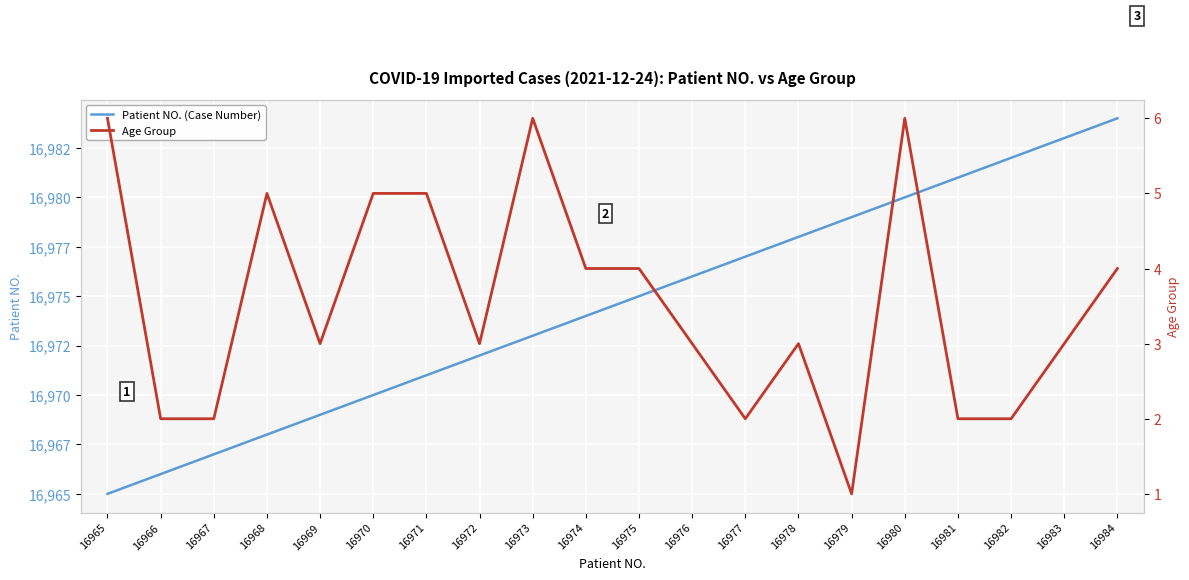

True or false: Age Group has a value of 0 at 16979.

False